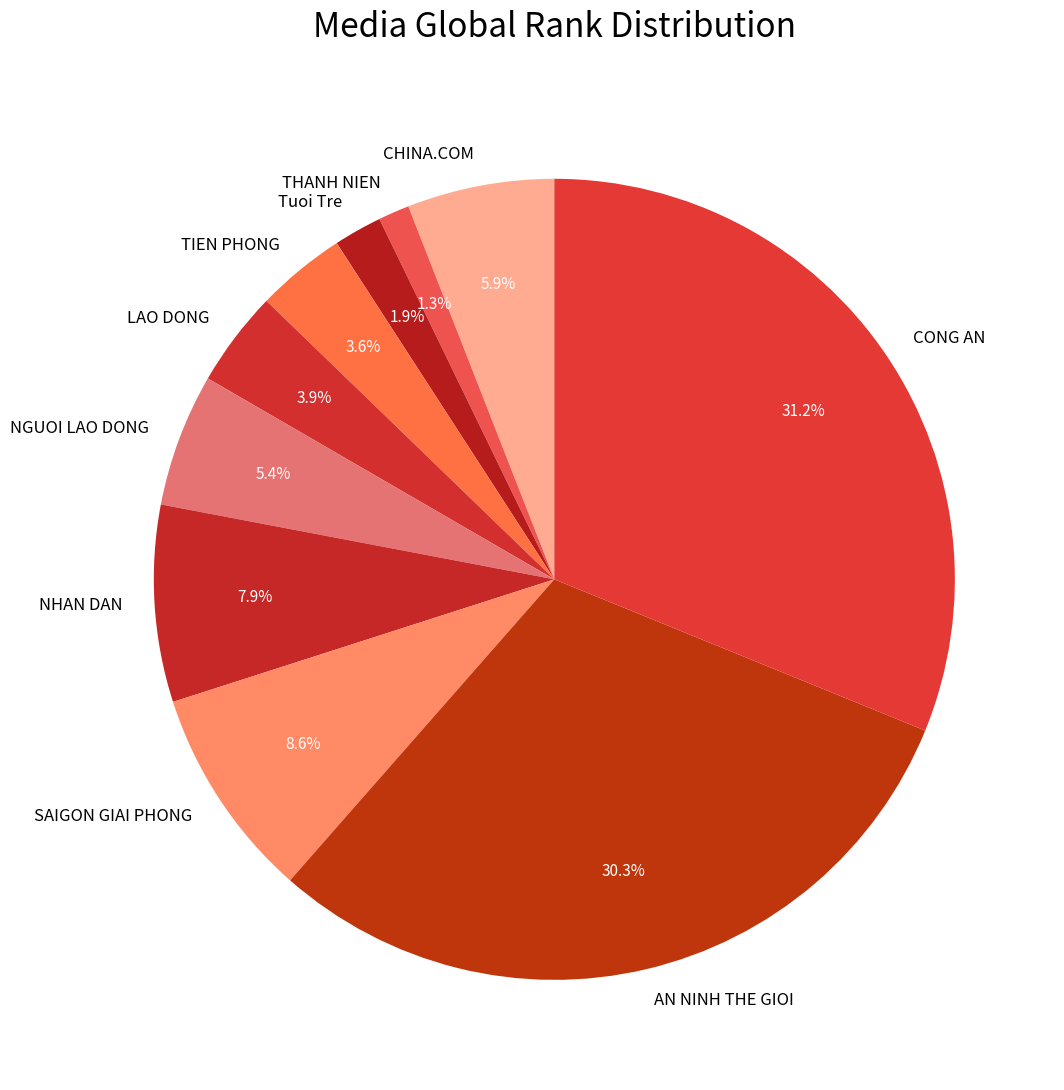

How many slices are in this pie chart?

10